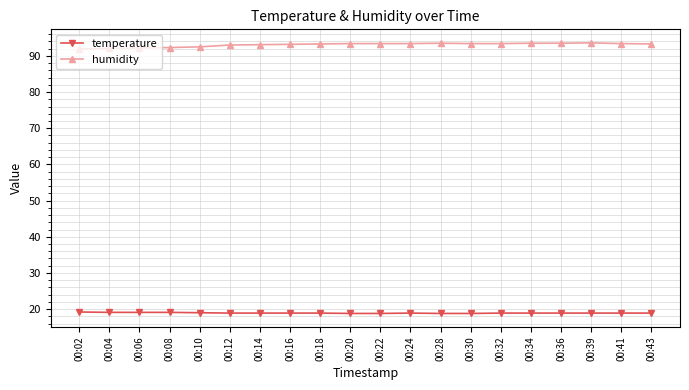

The temperature series shows 19.1 at 00:04. True or false?

True